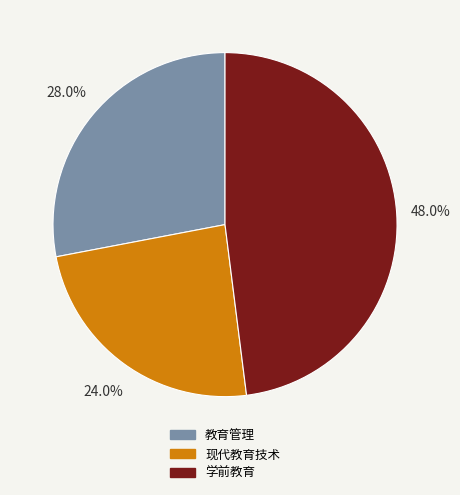

Count the number of slices in the pie.

3